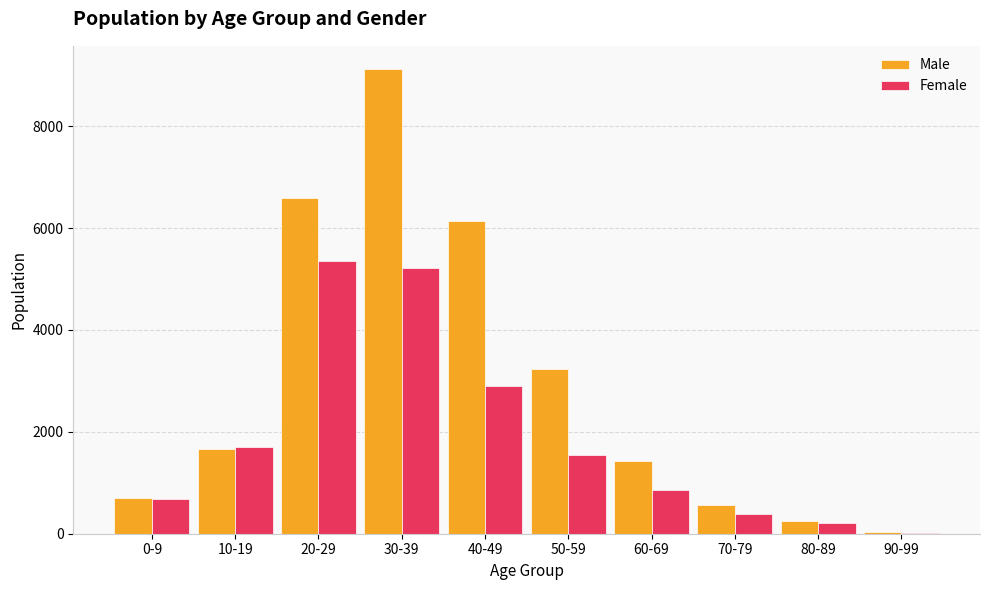

What is the greatest value displayed?

9123